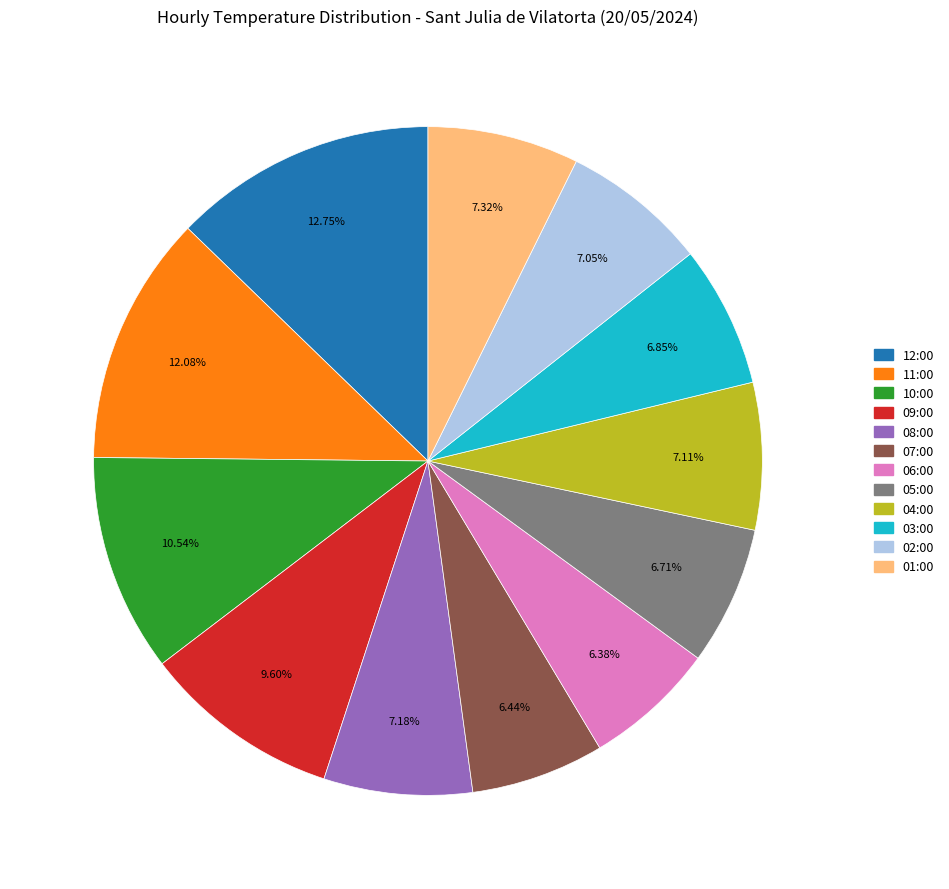

What percentage do 05:00 and 04:00 together represent?

13.8%